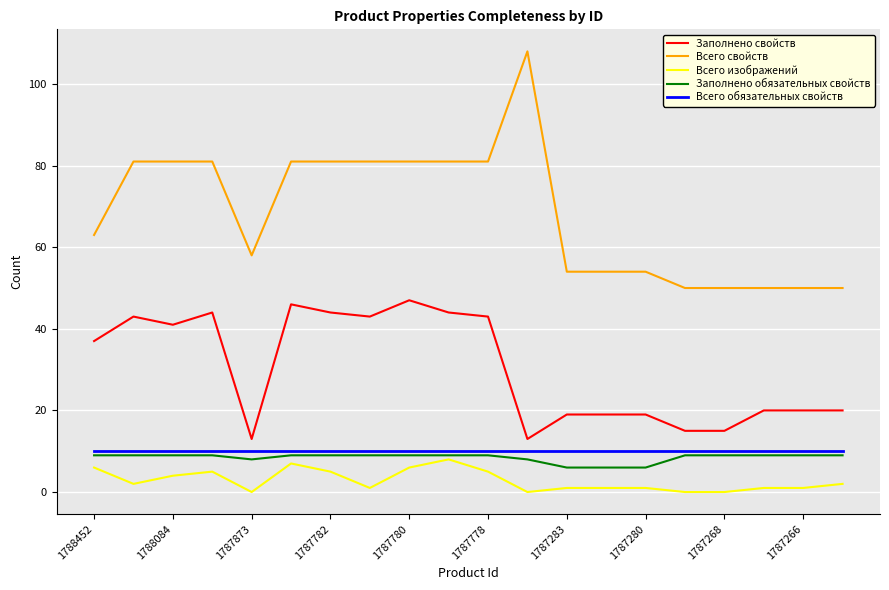

True or false: Заполнено свойств and Заполнено обязательных свойств cross at least once.

False